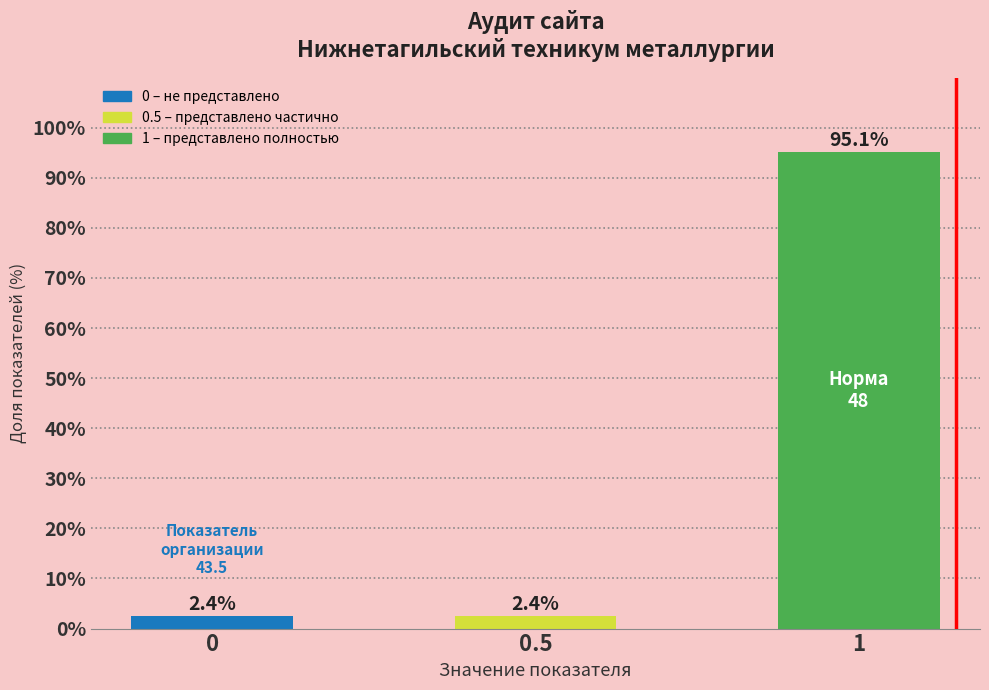

Reading left to right, transcribe all the data shown in this chart.

2.4	2.4	95.1